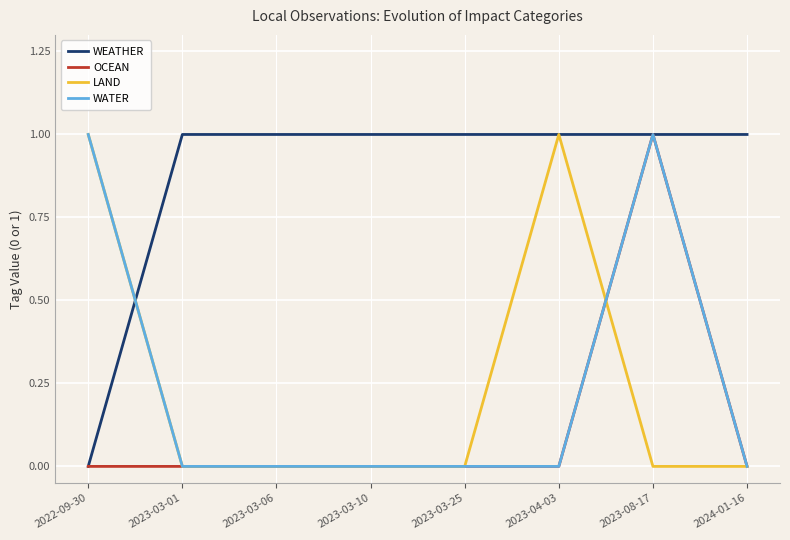

What position from the right is 2022-09-30?

8